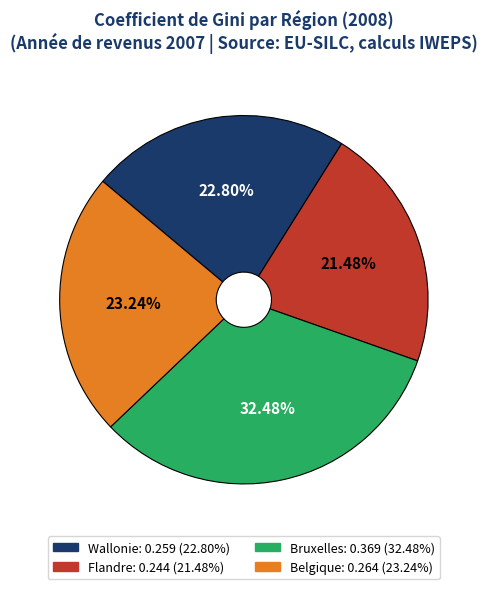

To the nearest percent, what is the combined percentage of Wallonie and Flandre?

44%